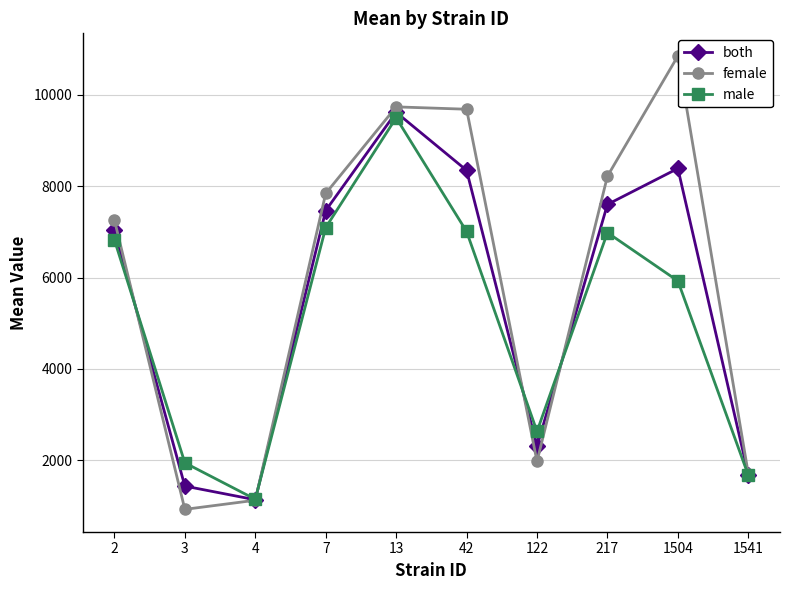

List the series in order of their overall mean, lowest first.

male, both, female